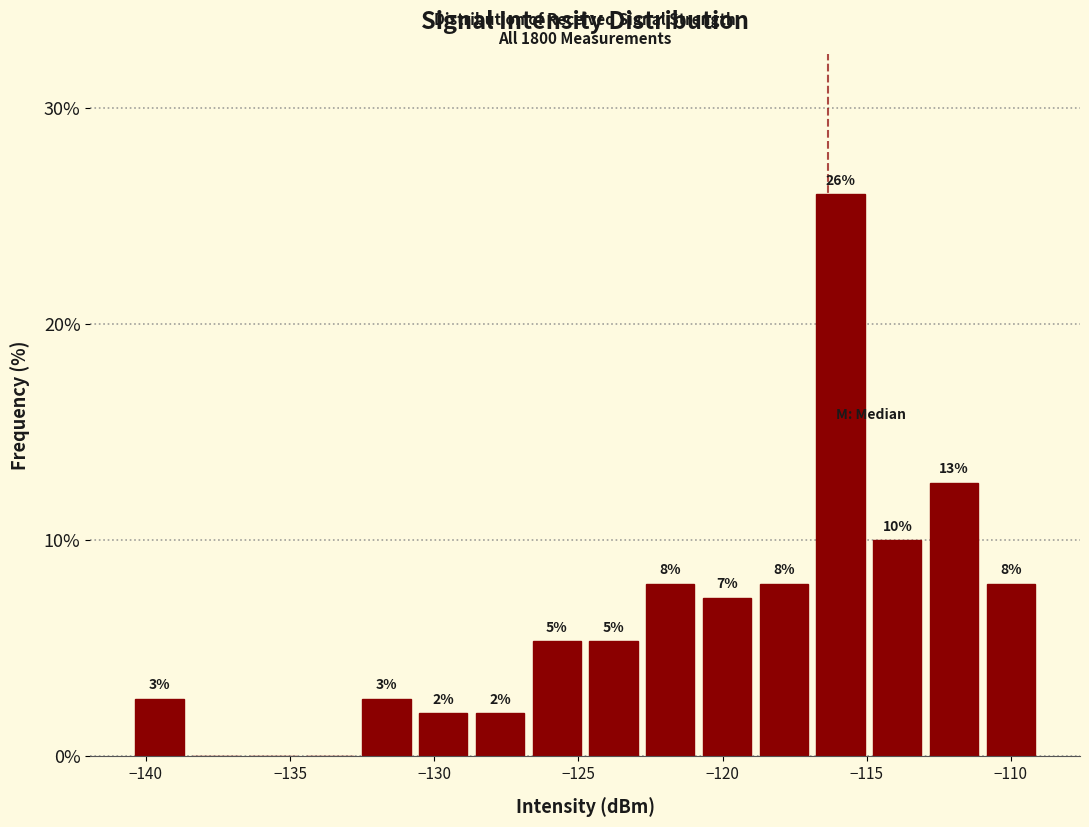

Around what value on the x-axis is the tallest bar? Give the approximate position of its centre, as read against the axis.

-116.0